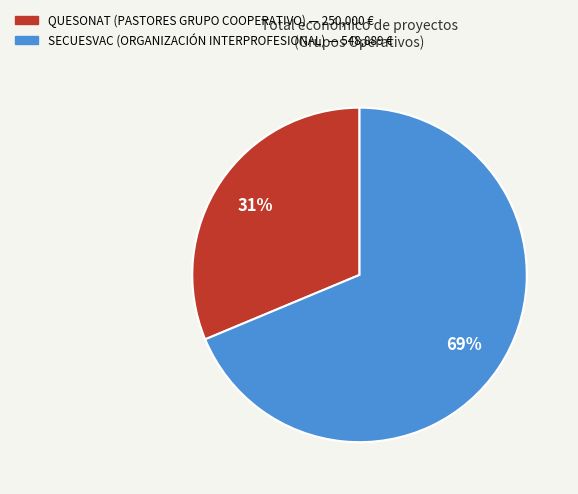

To the nearest percent, what portion does QUESONAT represent?

31%